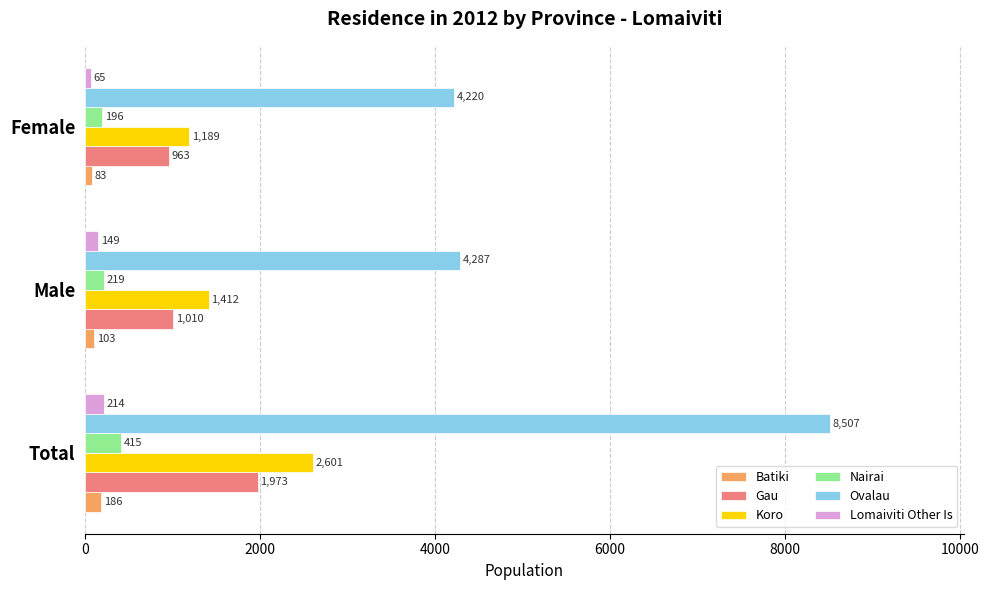

Which series has the widest spread of values?

Ovalau